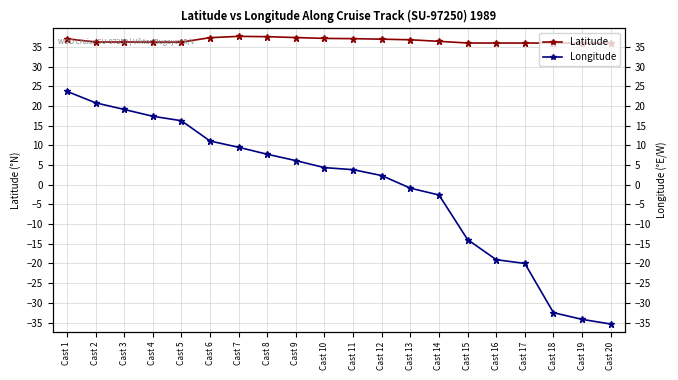

Rank the series at Cast 16 from lowest to highest value.

Longitude, Latitude